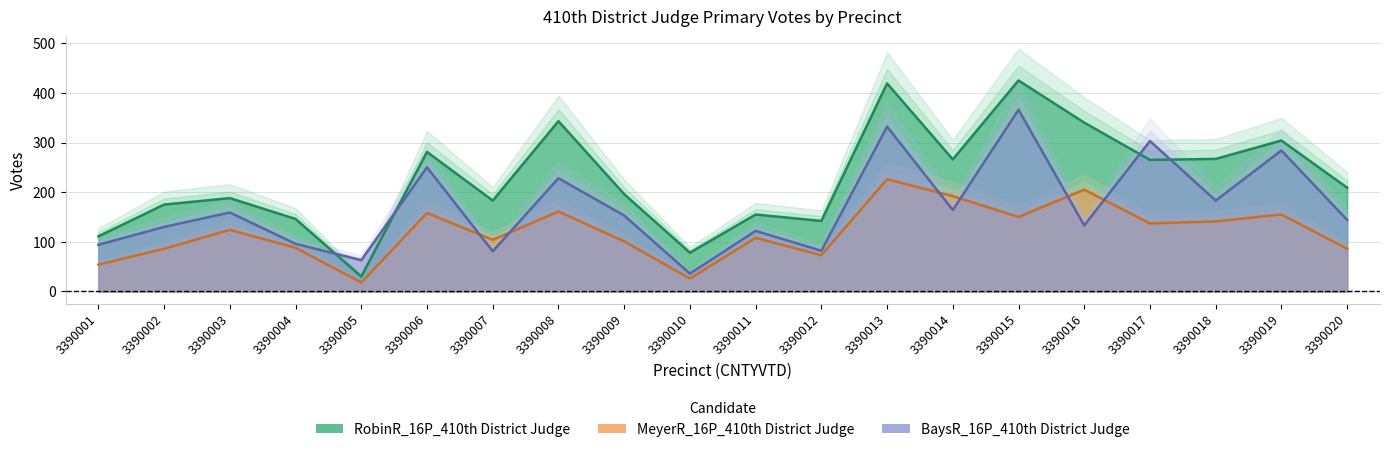

Reading left to right, transcribe all the data shown in this chart.

RobinR_16P_410th District Judge: 3390001=111	3390002=175	3390003=188	3390004=146	3390005=30	3390006=281	3390007=183	3390008=343	3390009=196	3390010=78	3390011=155	3390012=142	3390013=419	3390014=266	3390015=425	3390016=340	3390017=265	3390018=267	3390019=304	3390020=209
MeyerR_16P_410th District Judge: 3390001=54	3390002=86	3390003=124	3390004=88	3390005=18	3390006=158	3390007=104	3390008=161	3390009=101	3390010=26	3390011=108	3390012=73	3390013=226	3390014=192	3390015=150	3390016=205	3390017=137	3390018=141	3390019=155	3390020=86
BaysR_16P_410th District Judge: 3390001=94	3390002=130	3390003=159	3390004=96	3390005=63	3390006=250	3390007=81	3390008=228	3390009=153	3390010=36	3390011=122	3390012=82	3390013=332	3390014=164	3390015=366	3390016=133	3390017=303	3390018=183	3390019=284	3390020=144